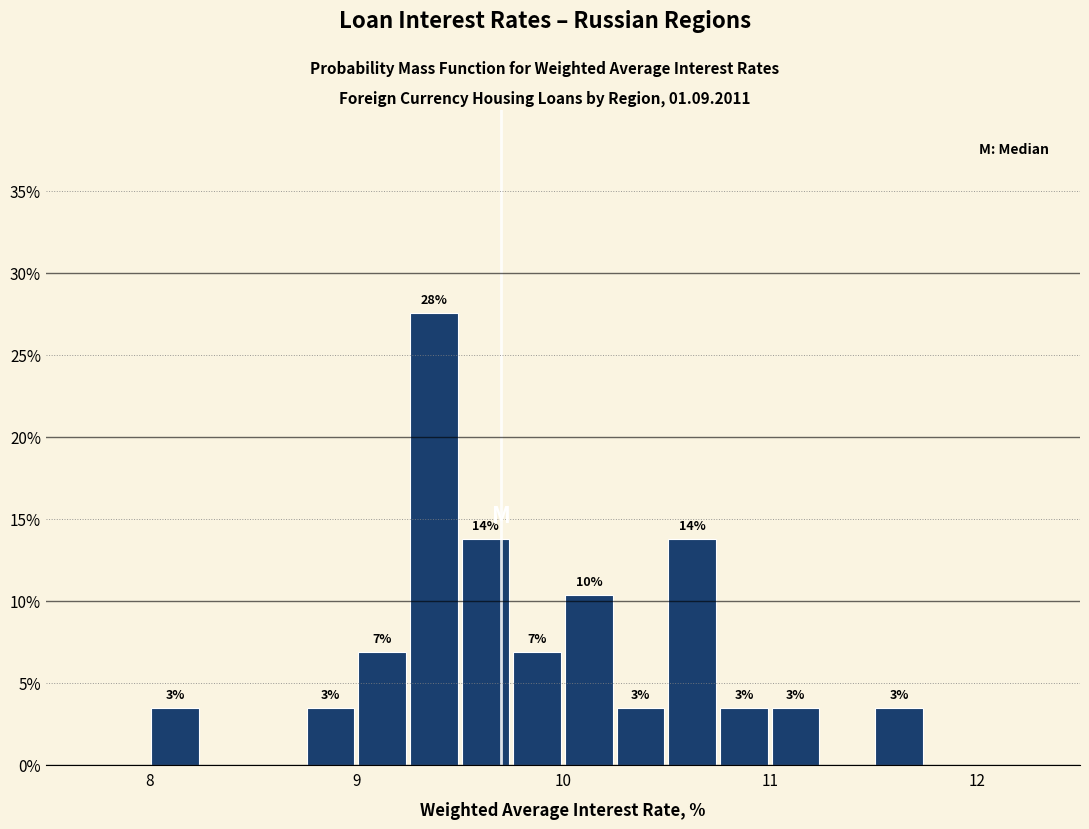

Read against the x-axis, roughly where is the centre of the tallest bar?

9.4